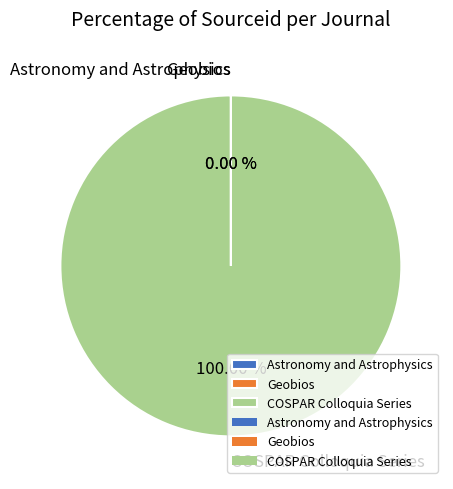

Which slice is the largest?

COSPAR Colloquia Series